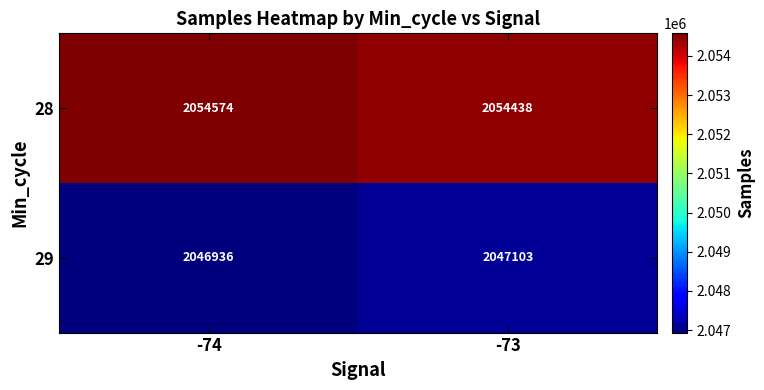

Which category has the highest value across all series?

-74